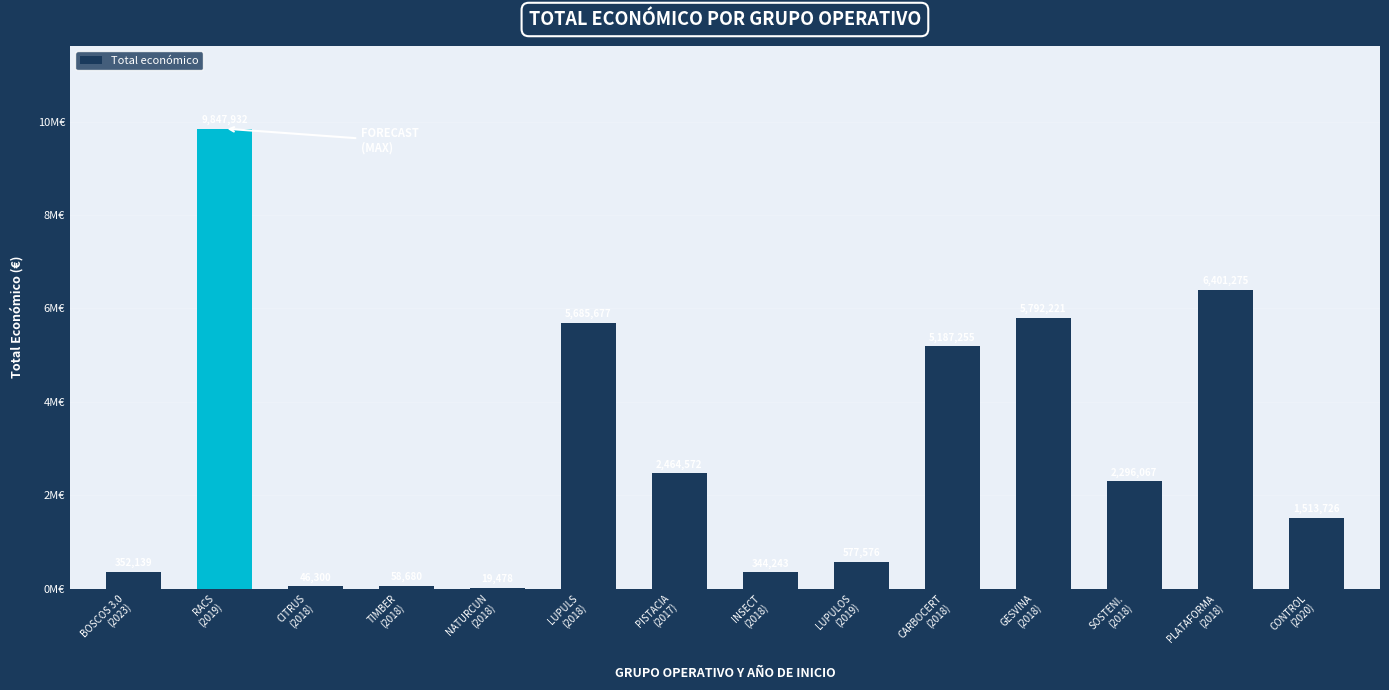

List the labels in order of value, largest first.

RACS
(2019), PLATAFORMA
(2018), GESVINA
(2018), LUPULS
(2018), CARBOCERT
(2018), PISTACIA
(2017), SOSTENI.
(2018), CONTROL
(2020), LUPULOS
(2019), BOSCOS 3.0
(2023), INSECT
(2018), TIMBER
(2018), CITRUS
(2018), NATURCUN
(2018)